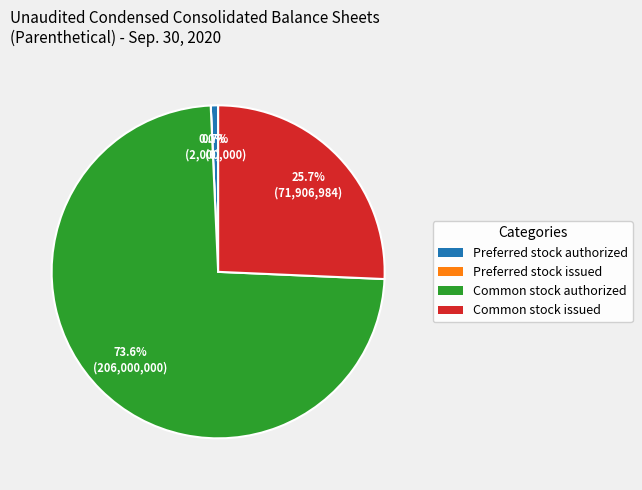

Which has a higher value, Preferred stock authorized or Common stock issued?

Common stock issued